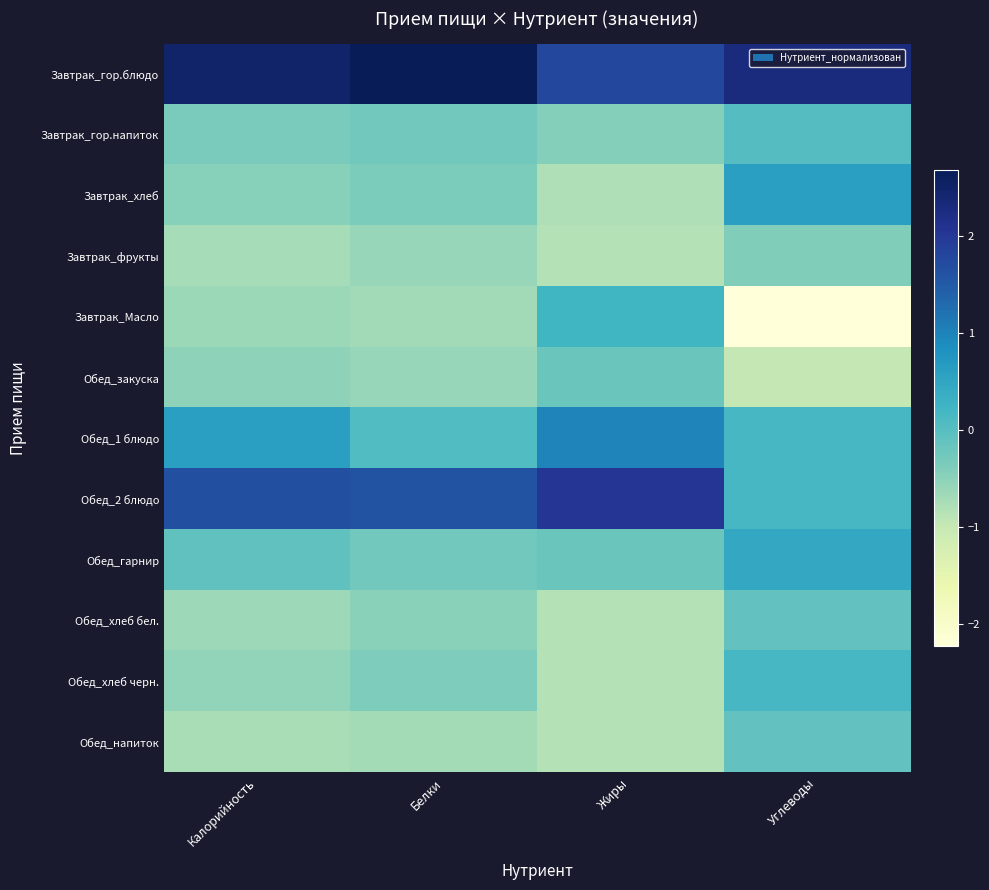

What value does the Завтрак_гор.блюдо series have at Калорийность?

2.5